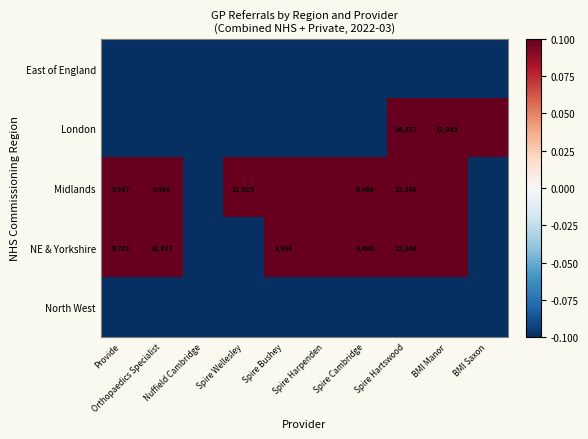

What is the total value across all series at Provide?

-0.1